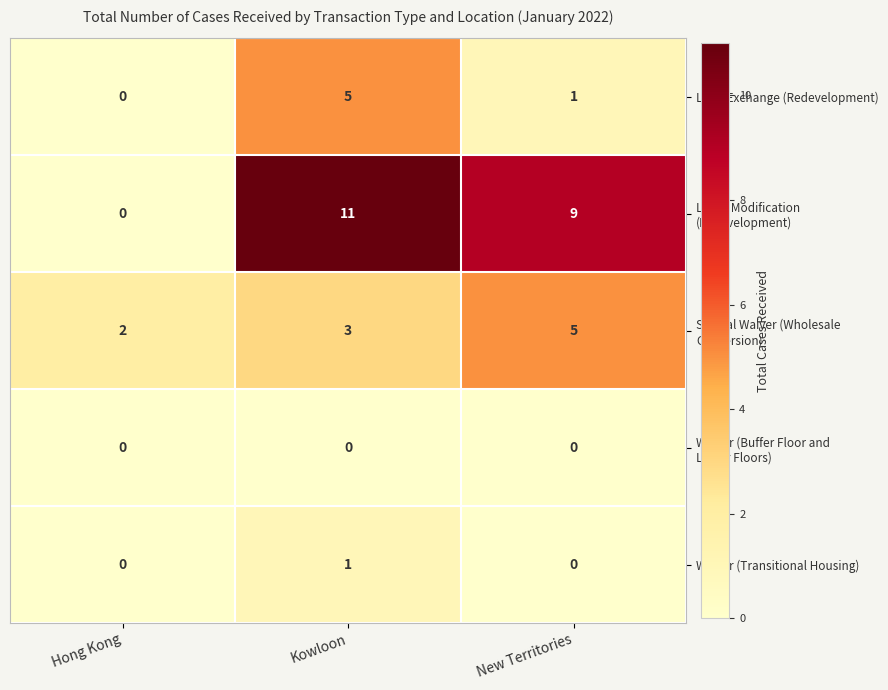

At which category is the sum across all series the highest?

Kowloon